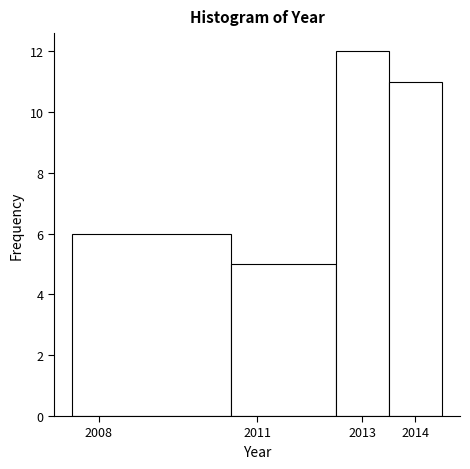

Reading left to right, list every bar in this chart as the range it spans on the x-axis followed by its height. The values are not printed on the chart, so give them approximately, as read against the axis.

2007.5 to 2010.5: 6
2010.5 to 2012.5: 5
2012.5 to 2013.5: 12
2013.5 to 2014.5: 11